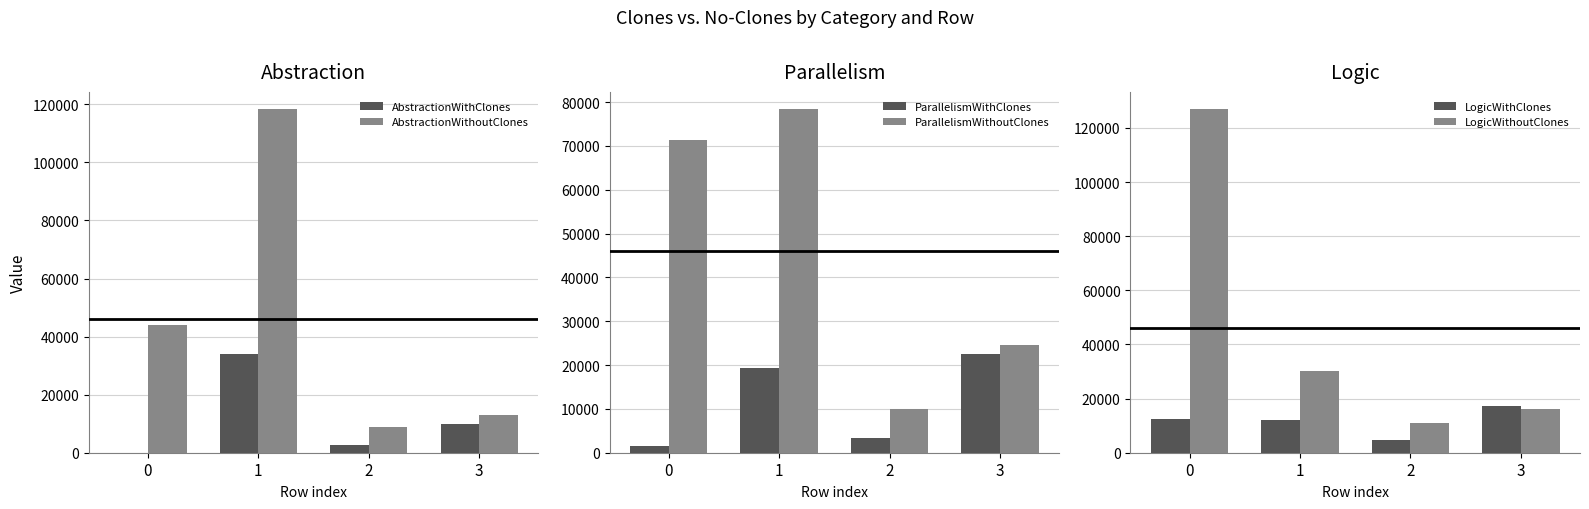

What is the value of the AbstractionWithoutClones bar at the 2nd from the left?

118376